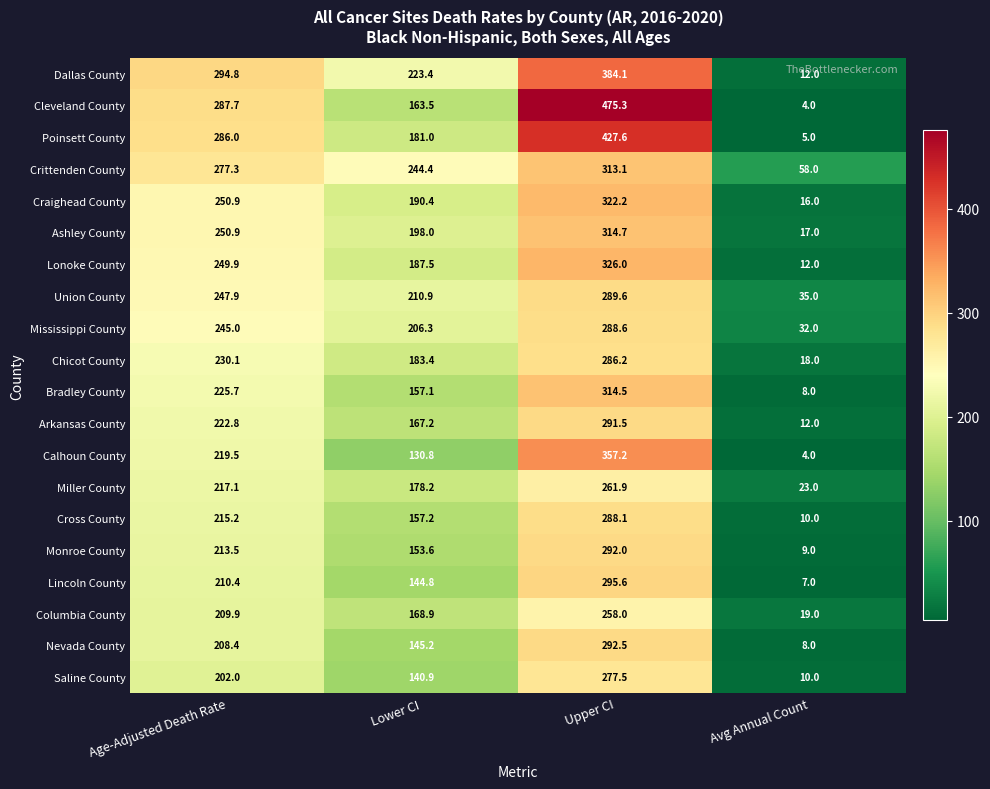

What is the highest value of the Craighead County series?

322.2